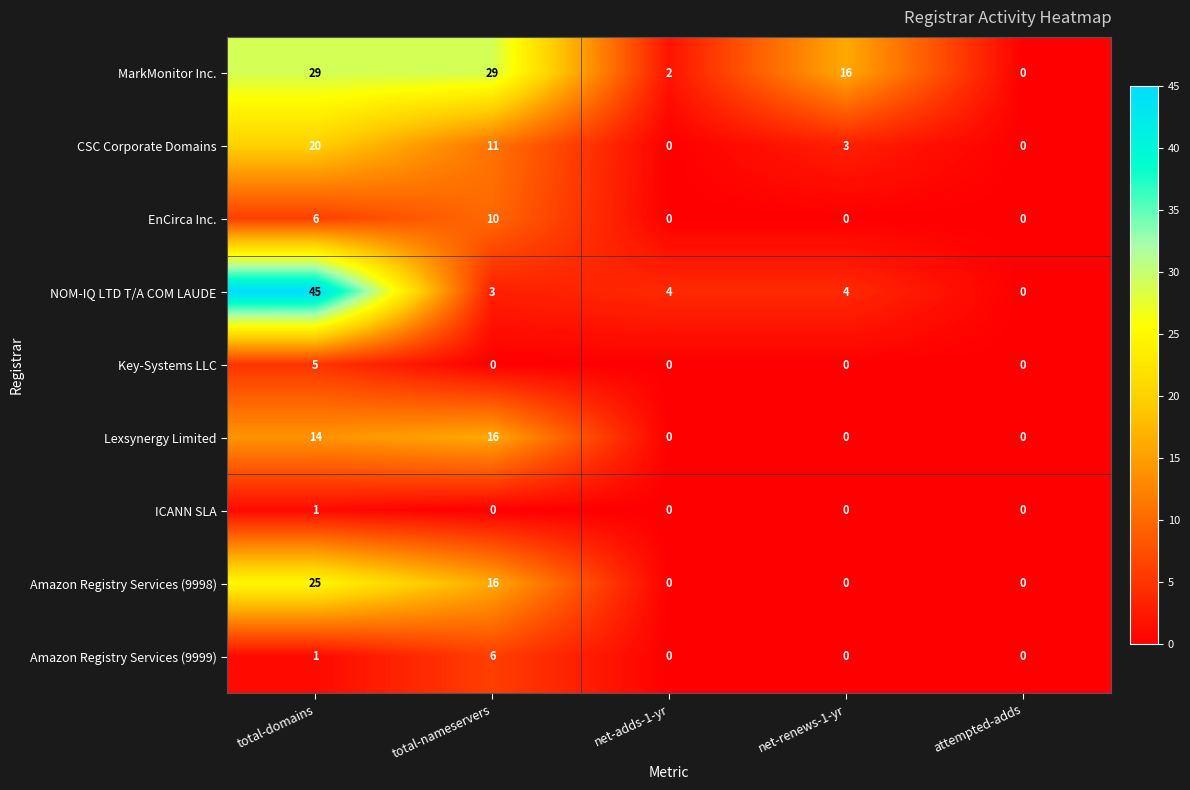

At how many categories does at least one series exceed 33?

1